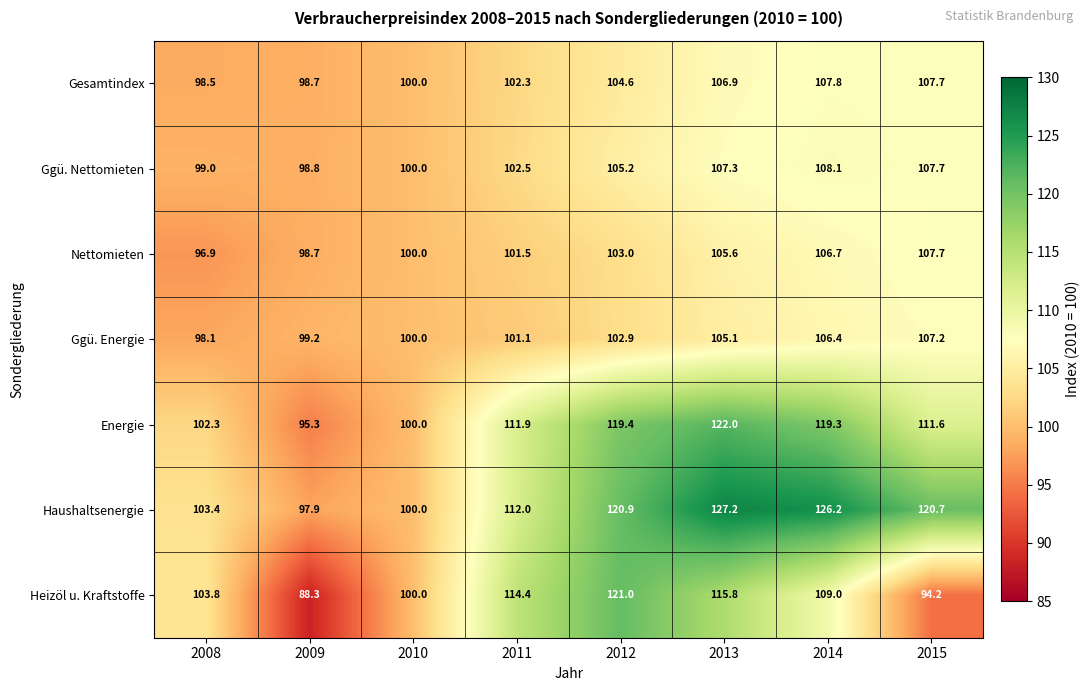

The value of Ggü. Nettomieten at 2014 is 178.0. True or false?

False